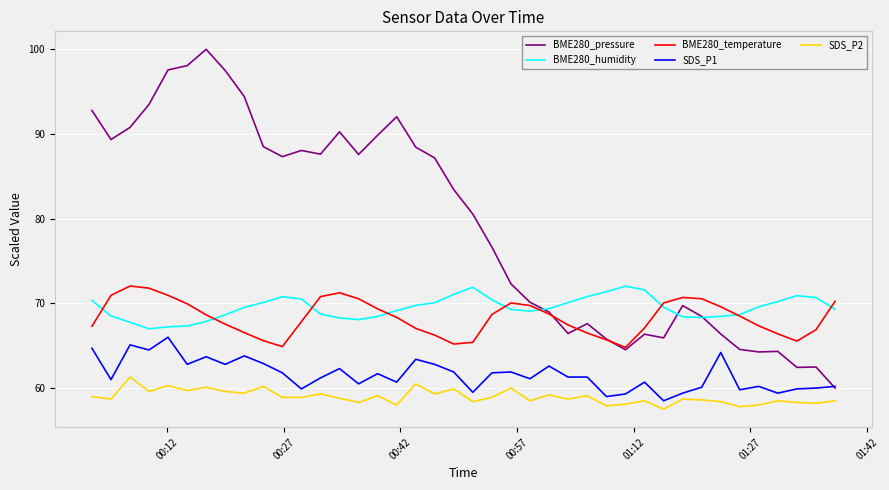

Which series has the largest total across all categories?

BME280_pressure